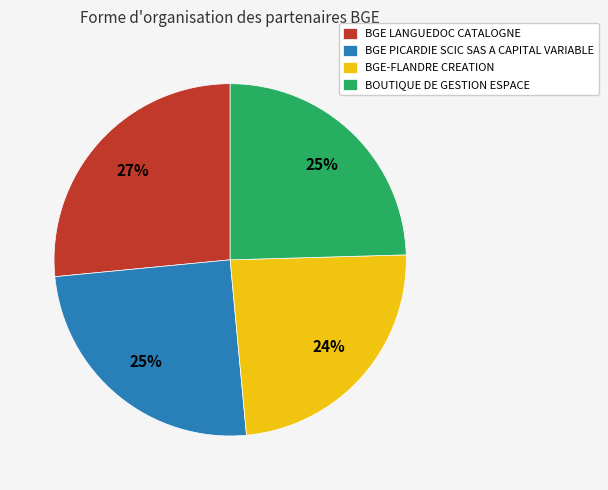

True or false: BGE PICARDIE SCIC SAS A CAPITAL VARIABLE accounts for 14% of the total.

False